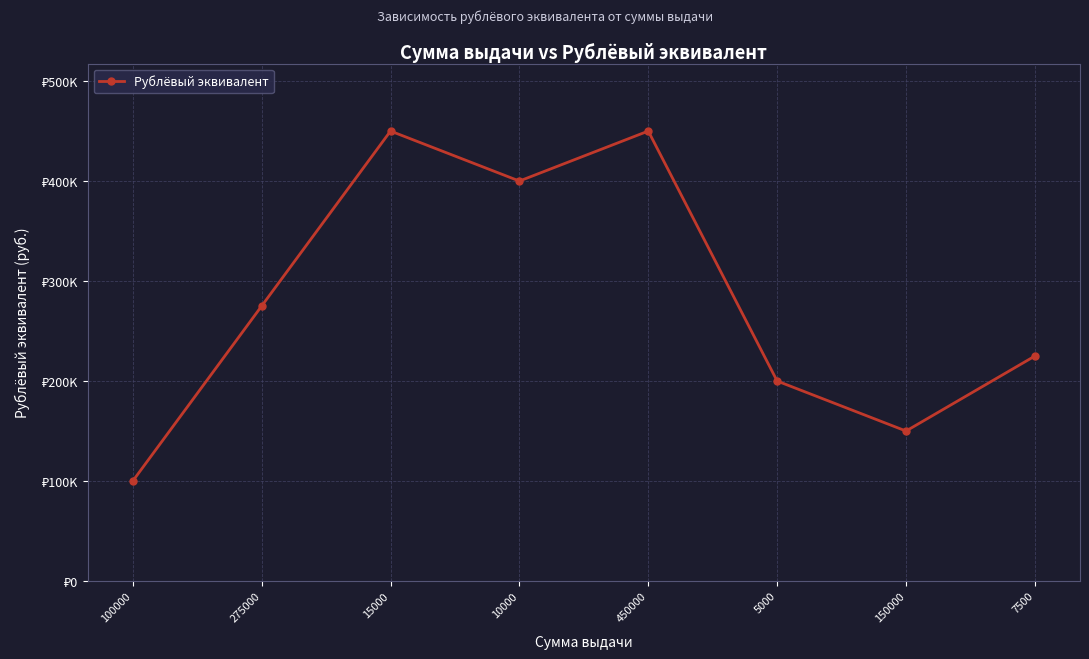

Reading left to right, list all the values displayed in this chart.

100000	275000	450000	400000	450000	200000	150000	225000